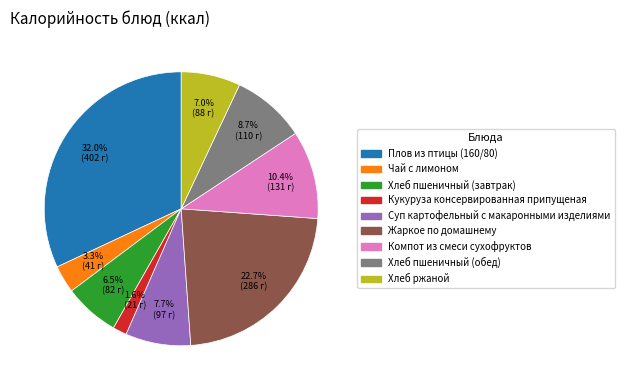

To the nearest percent, what percentage of the pie is Хлеб пшеничный (обед)?

9%